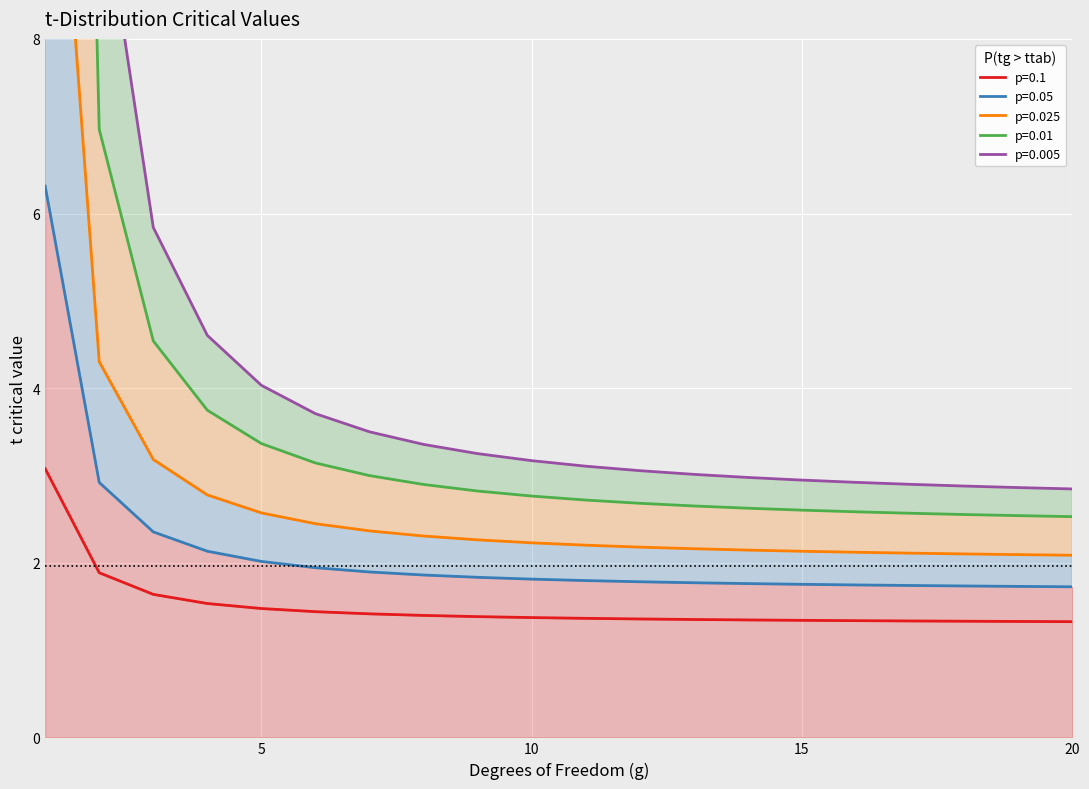

What is the value of the p=0.05 point at the 18th from the left?

1.7